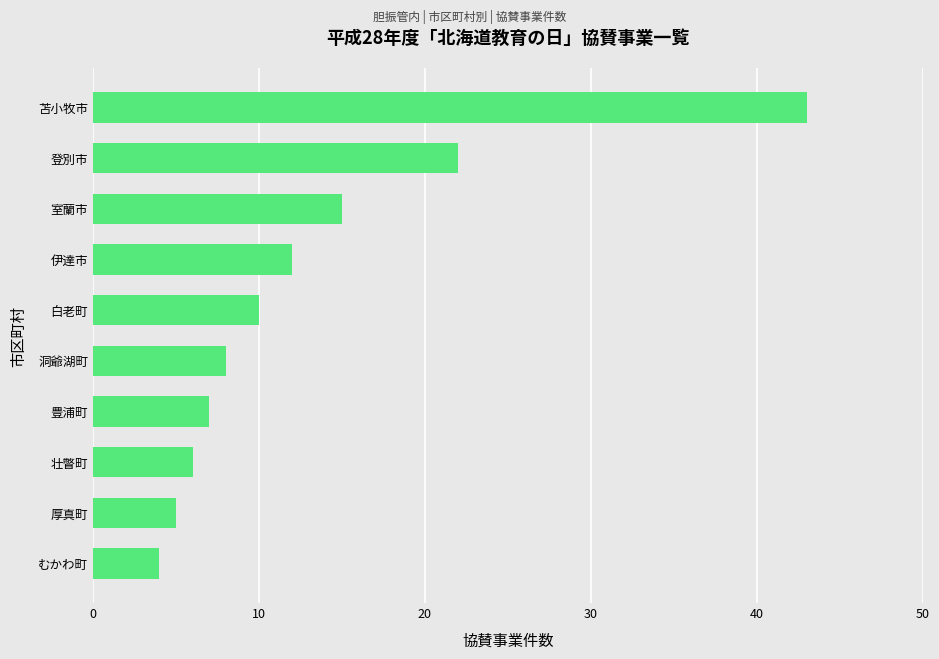

Reading top to bottom, list all the values displayed in this chart.

苫小牧市=43	登別市=22	室蘭市=15	伊達市=12	白老町=10	洞爺湖町=8	豊浦町=7	壮瞥町=6	厚真町=5	むかわ町=4